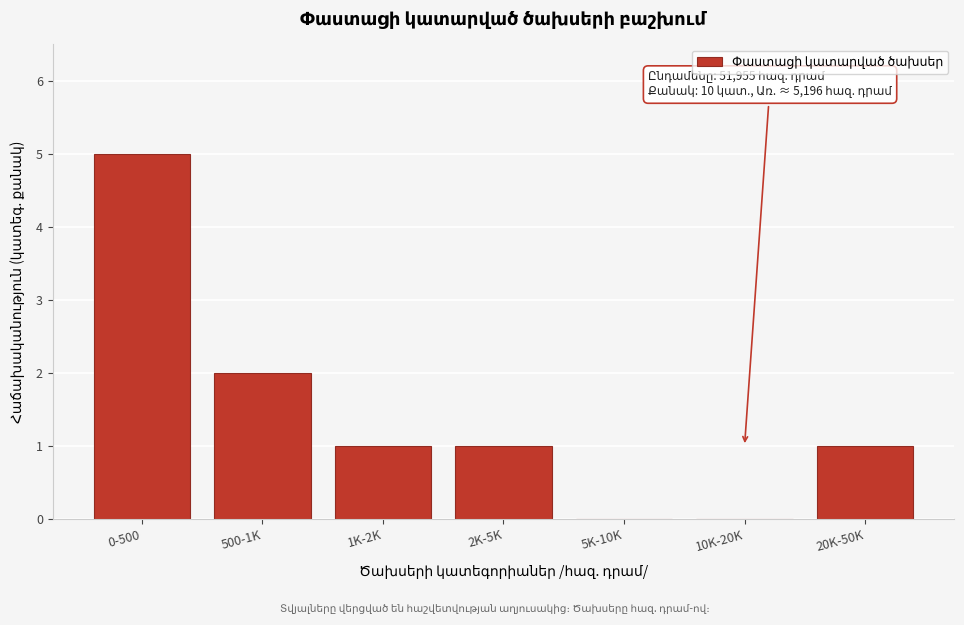

Reading left to right, what are all the values shown in this chart?

0-500=5	500-1K=2	1K-2K=1	2K-5K=1	5K-10K=0	10K-20K=0	20K-50K=1